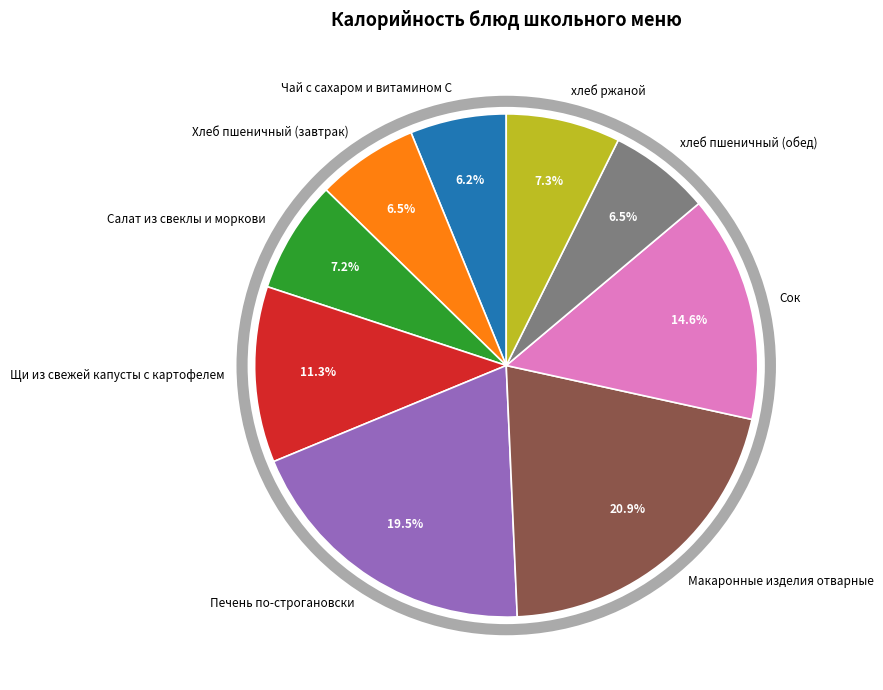

Combined, what portion of the pie is Сок and Хлеб пшеничный (завтрак)?

21.1%